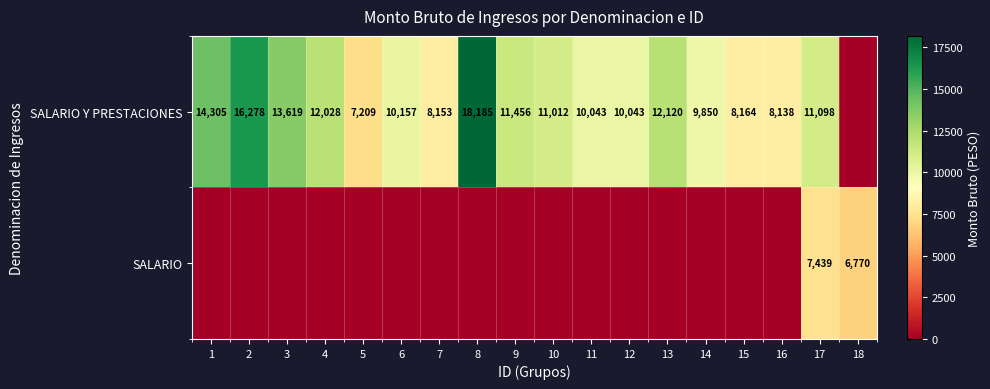

At which category is the sum across all series the highest?

17